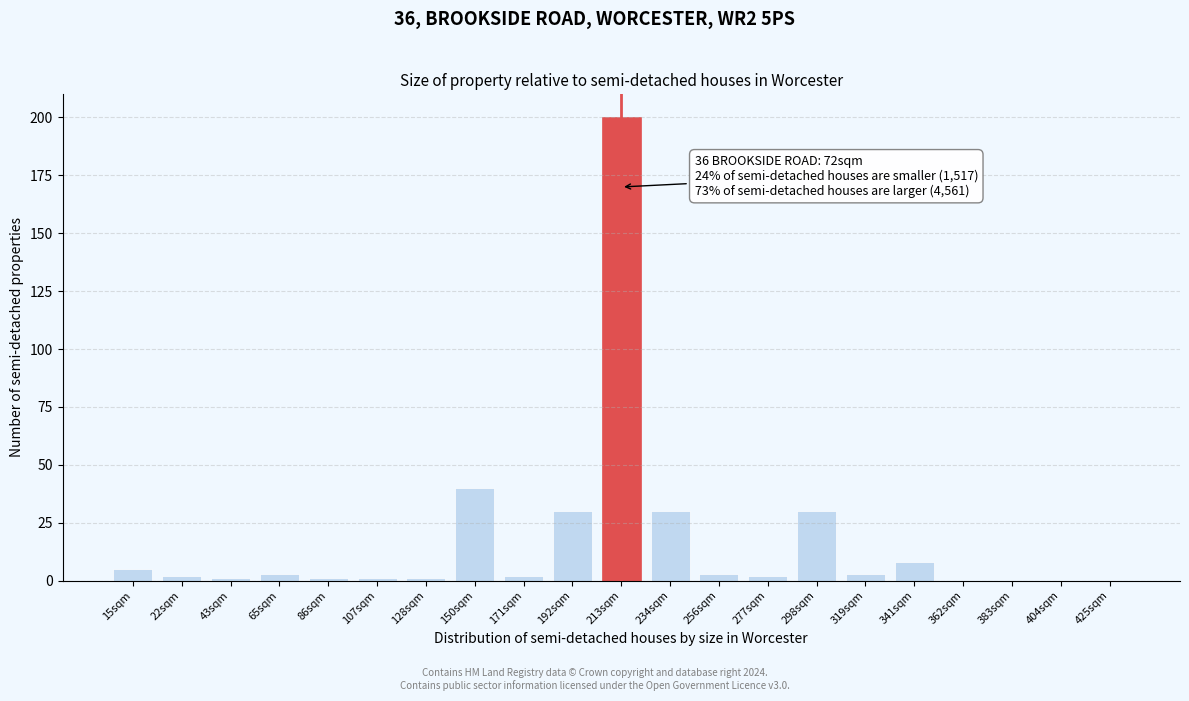

Reading right to left, list all the values displayed in this chart.

425sqm=0	404sqm=0	383sqm=0	362sqm=0	341sqm=8	319sqm=3	298sqm=30	277sqm=2	256sqm=3	234sqm=30	213sqm=200	192sqm=30	171sqm=2	150sqm=40	128sqm=1	107sqm=1	86sqm=1	65sqm=3	43sqm=1	22sqm=2	15sqm=5